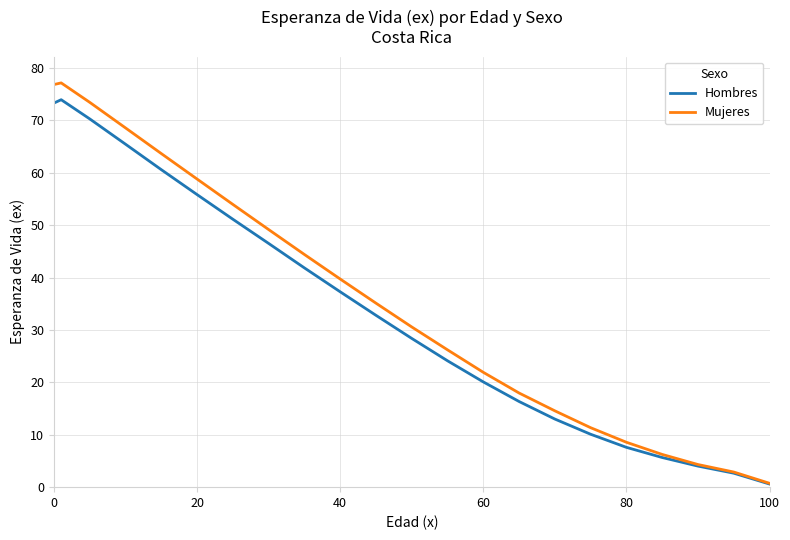

Which series has the largest range (max minus min)?

Mujeres